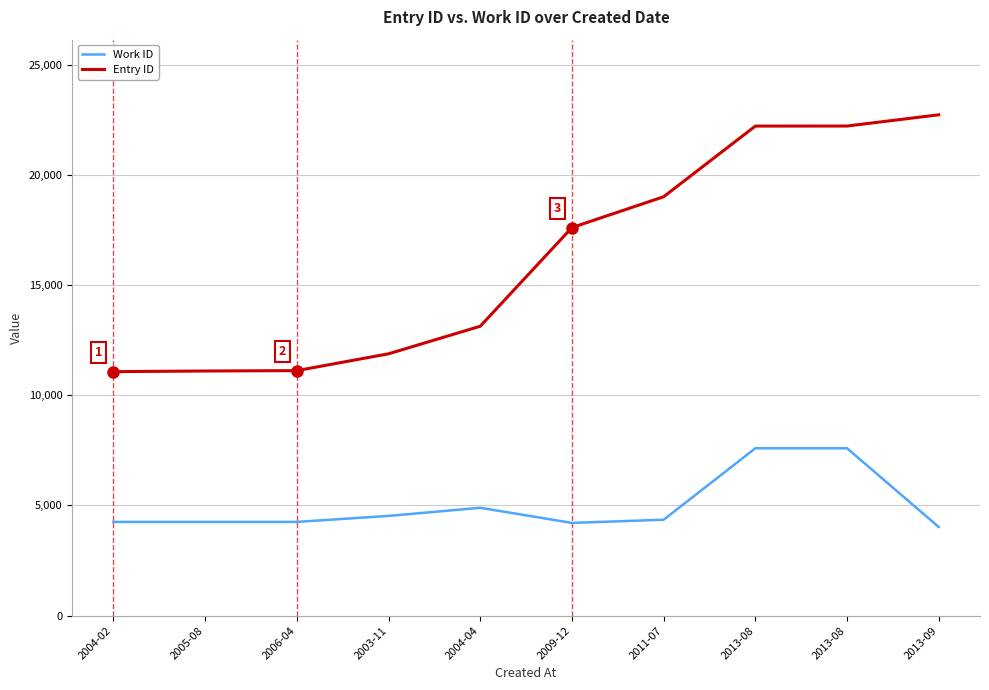

True or false: Entry ID and Work ID cross at least once.

False